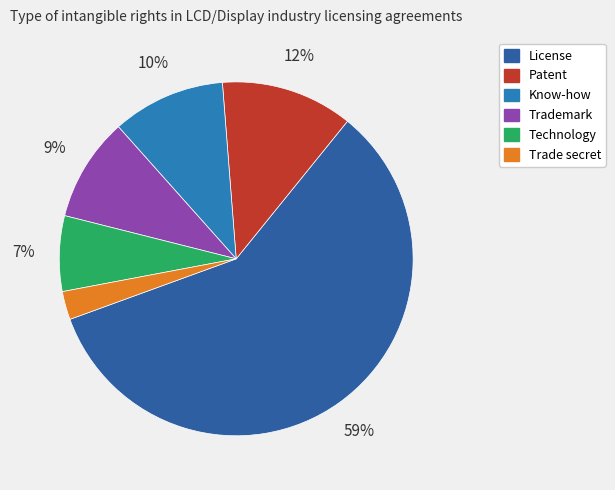

How many segments does this pie chart have?

6